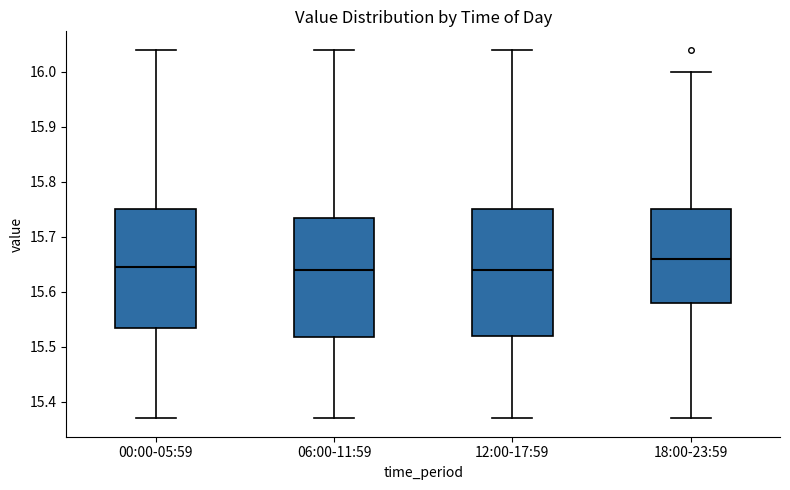

Reading left to right, transcribe this box plot: for each box, give where its median line is, the range the box spans, and where its two whiskers end, as read against the y-axis. The values are not printed on the chart, so give them approximately, as read against the axis.

00:00-05:59: median 15.65, box 15.54 to 15.75, whiskers 15.37 to 16.04
06:00-11:59: median 15.64, box 15.52 to 15.74, whiskers 15.37 to 16.04
12:00-17:59: median 15.64, box 15.52 to 15.75, whiskers 15.37 to 16.04
18:00-23:59: median 15.66, box 15.58 to 15.75, whiskers 15.37 to 16.00